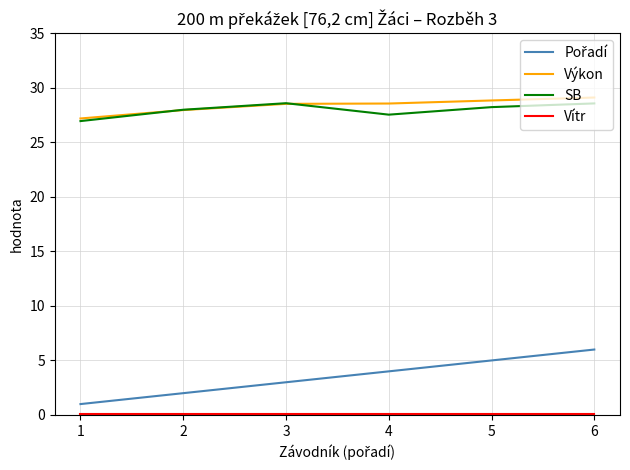

The SB series shows 27.5 at 4. True or false?

True